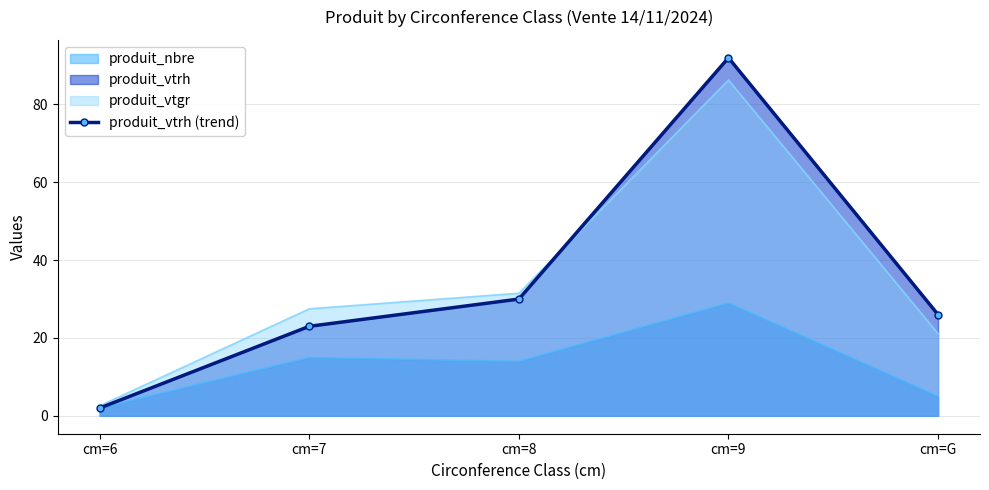

Rank the categories by value from highest to lowest.

cm=9, cm=8, cm=G, cm=7, cm=6